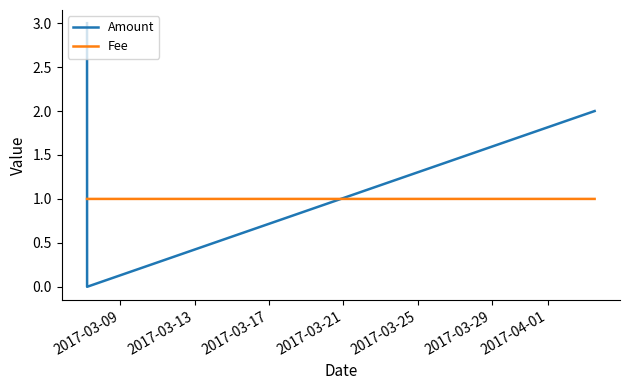

Which series has the largest range (max minus min)?

Amount